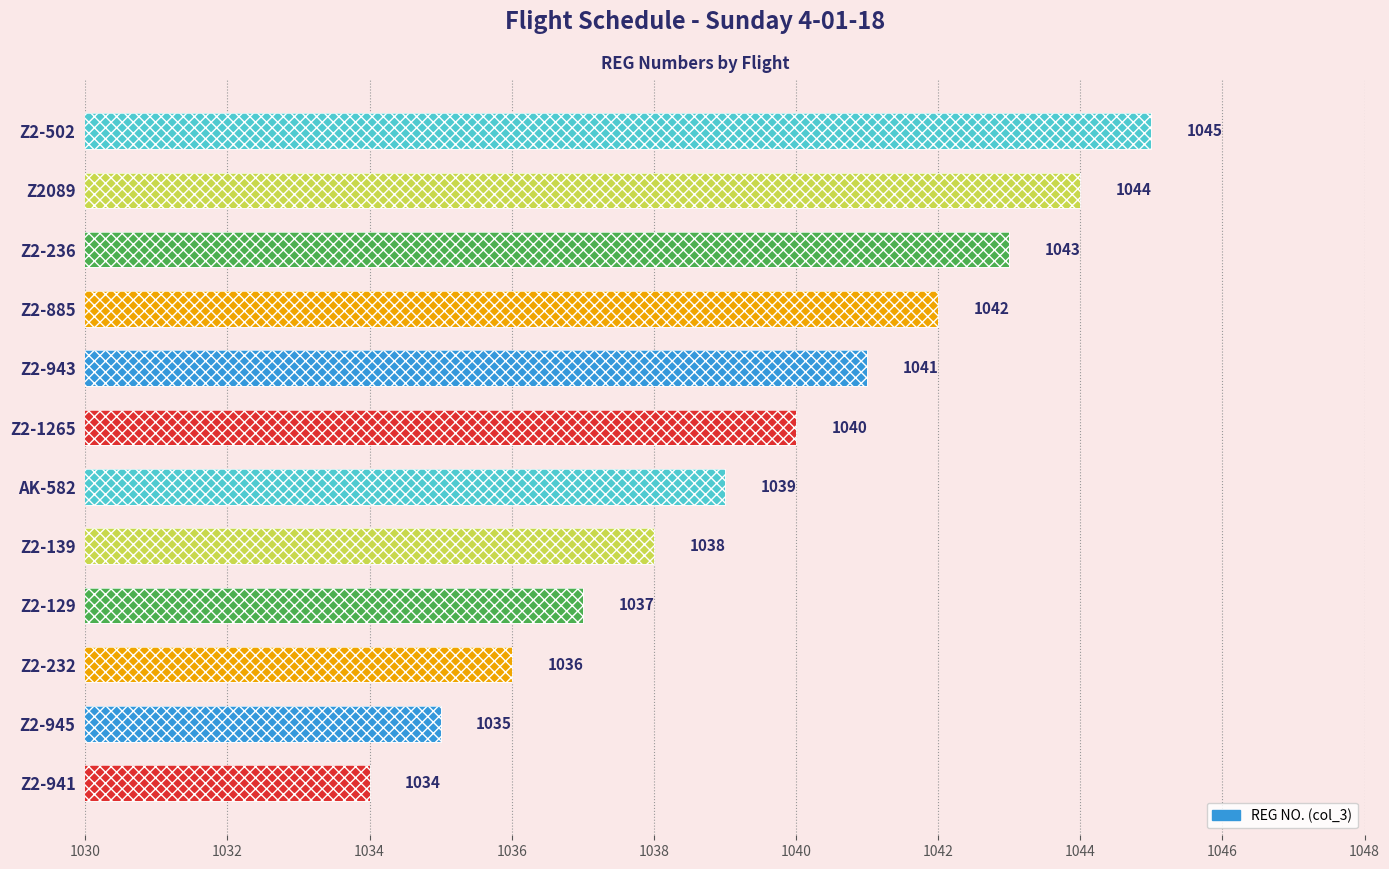

Approximately how many times larger is the value at Z2-945 compared to Z2-885?

1.0